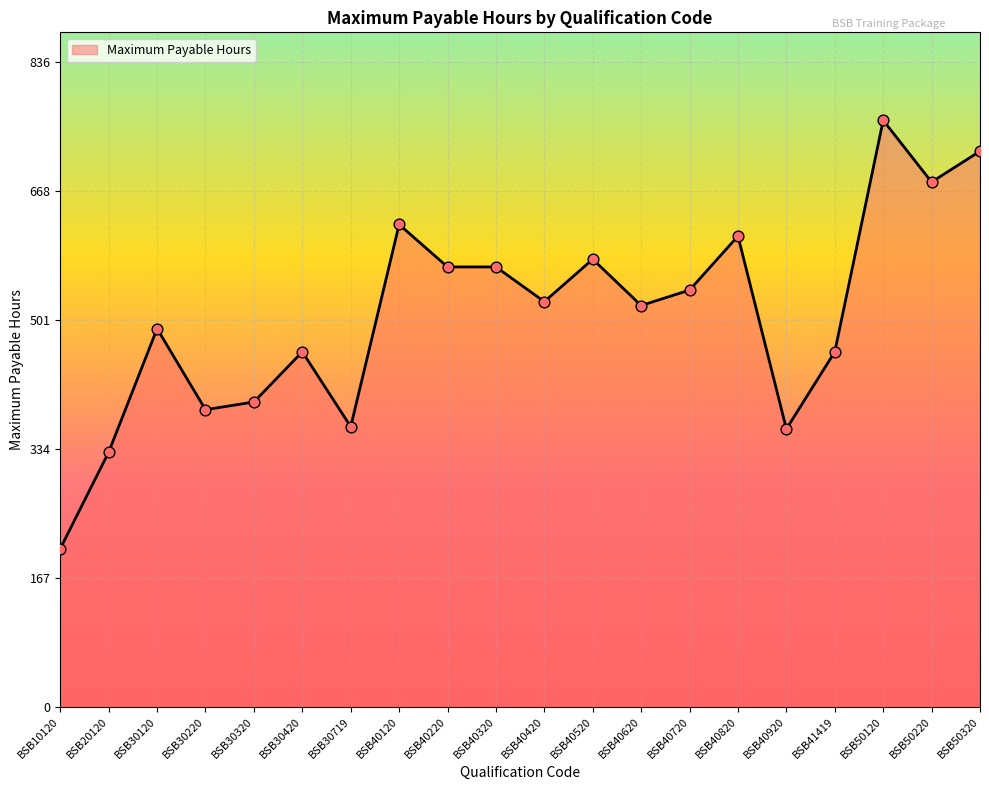

Which has a higher value, BSB20120 or BSB40220?

BSB40220